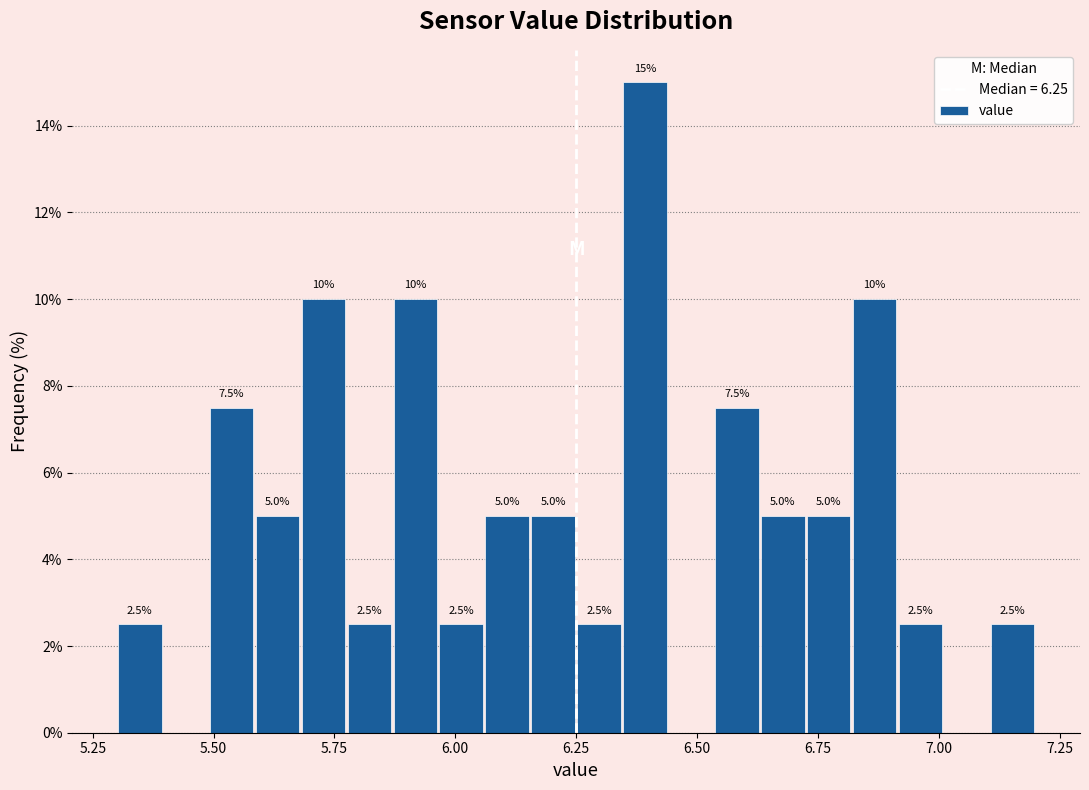

Around what value on the x-axis is the tallest bar? Give the approximate position of its centre, as read against the axis.

6.40